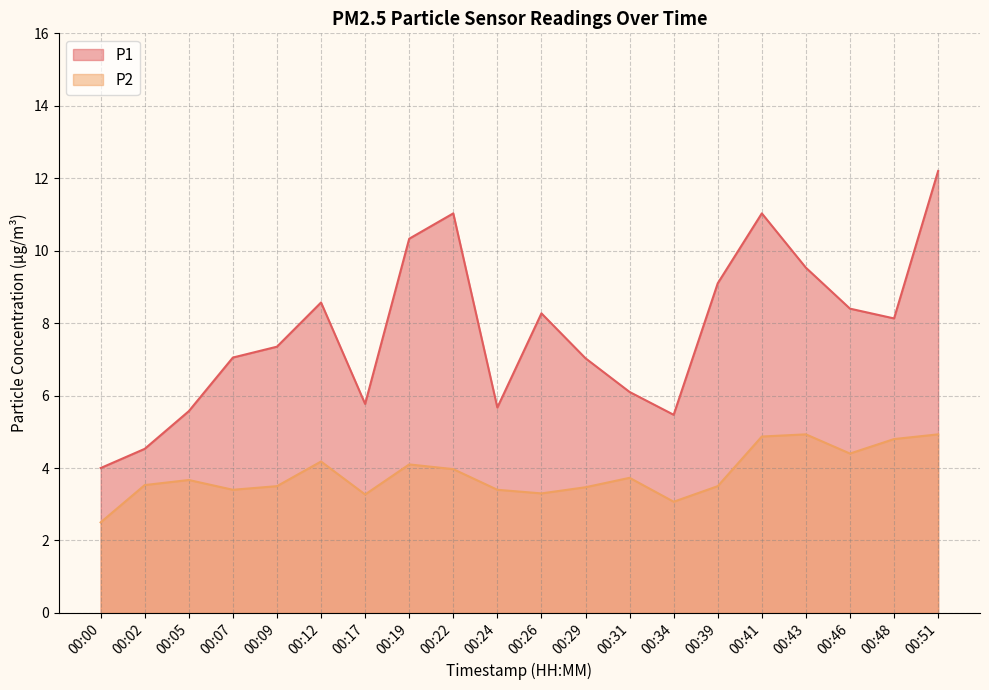

Which has a higher value, 00:17 or 00:46?

00:46